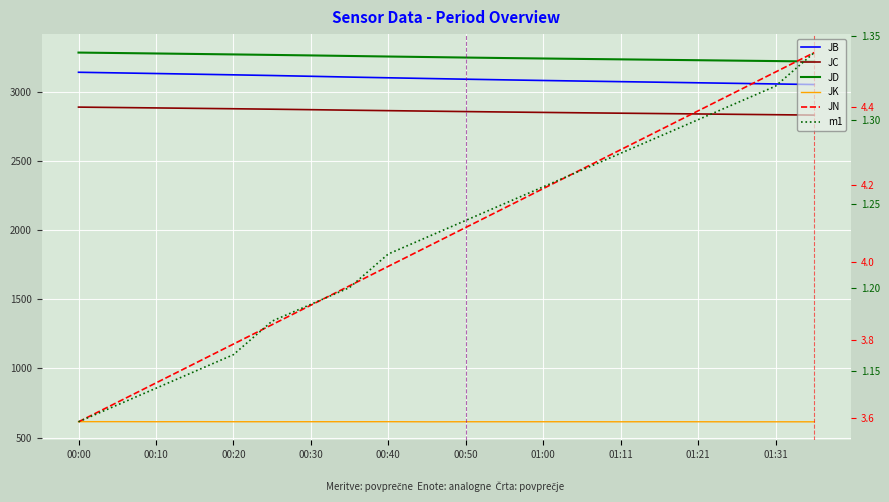

Read the JK value at 00:50.

615.3